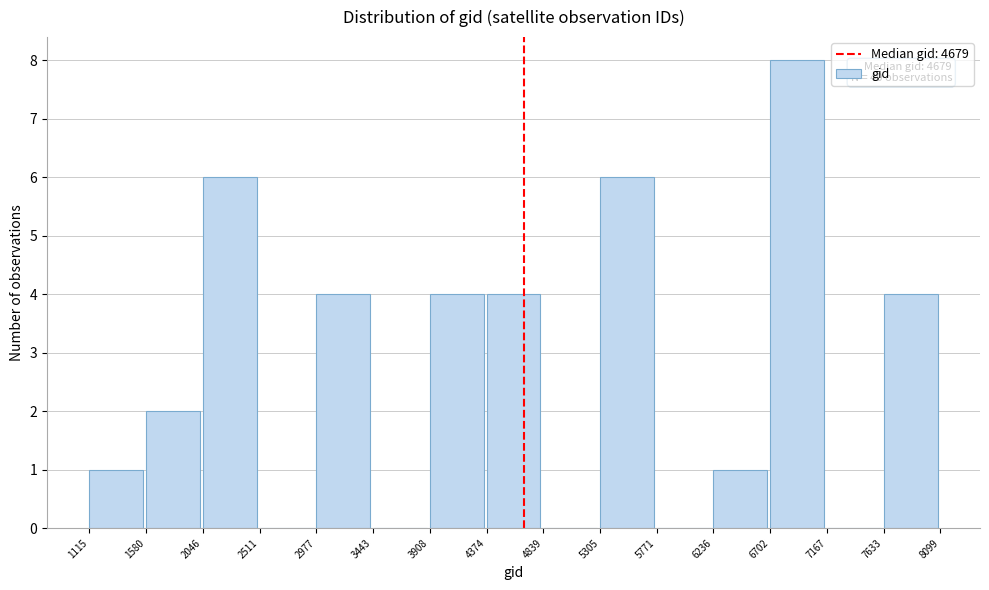

Which range on the x-axis has the tallest bar?

6702 to 7167